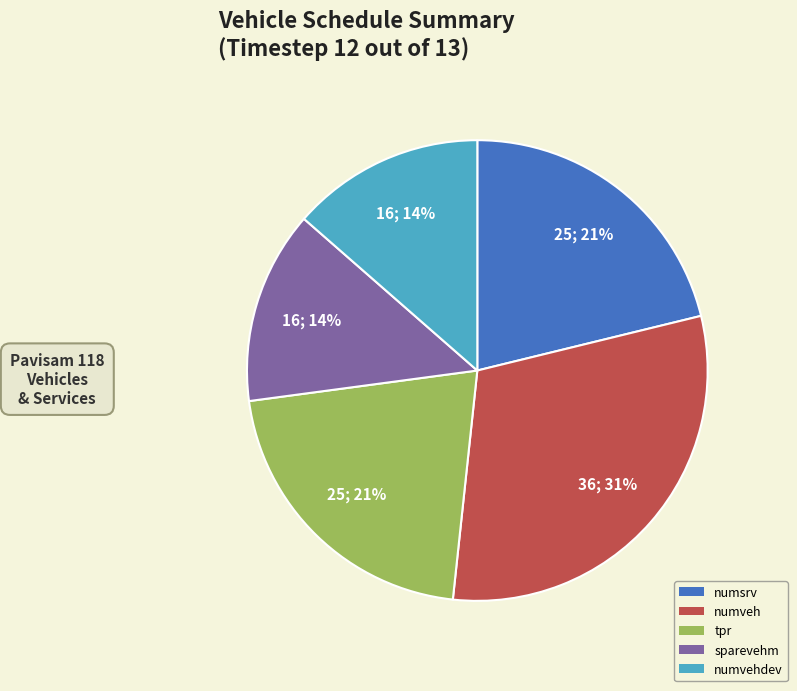

To the nearest percent, what percentage of the pie is numvehdev?

14%